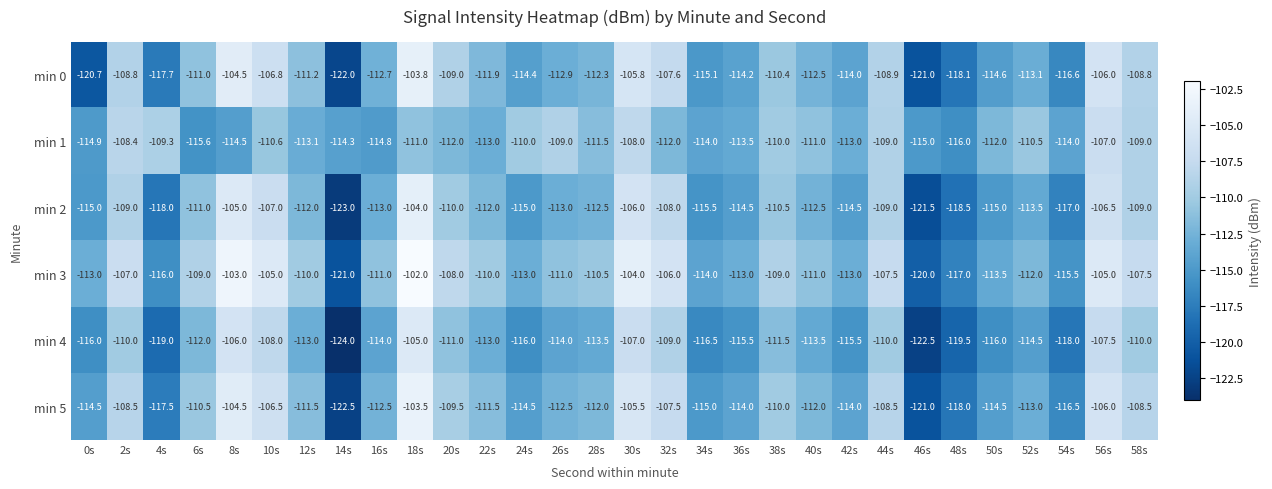

What is the difference between the highest and lowest values at 44s?

2.5